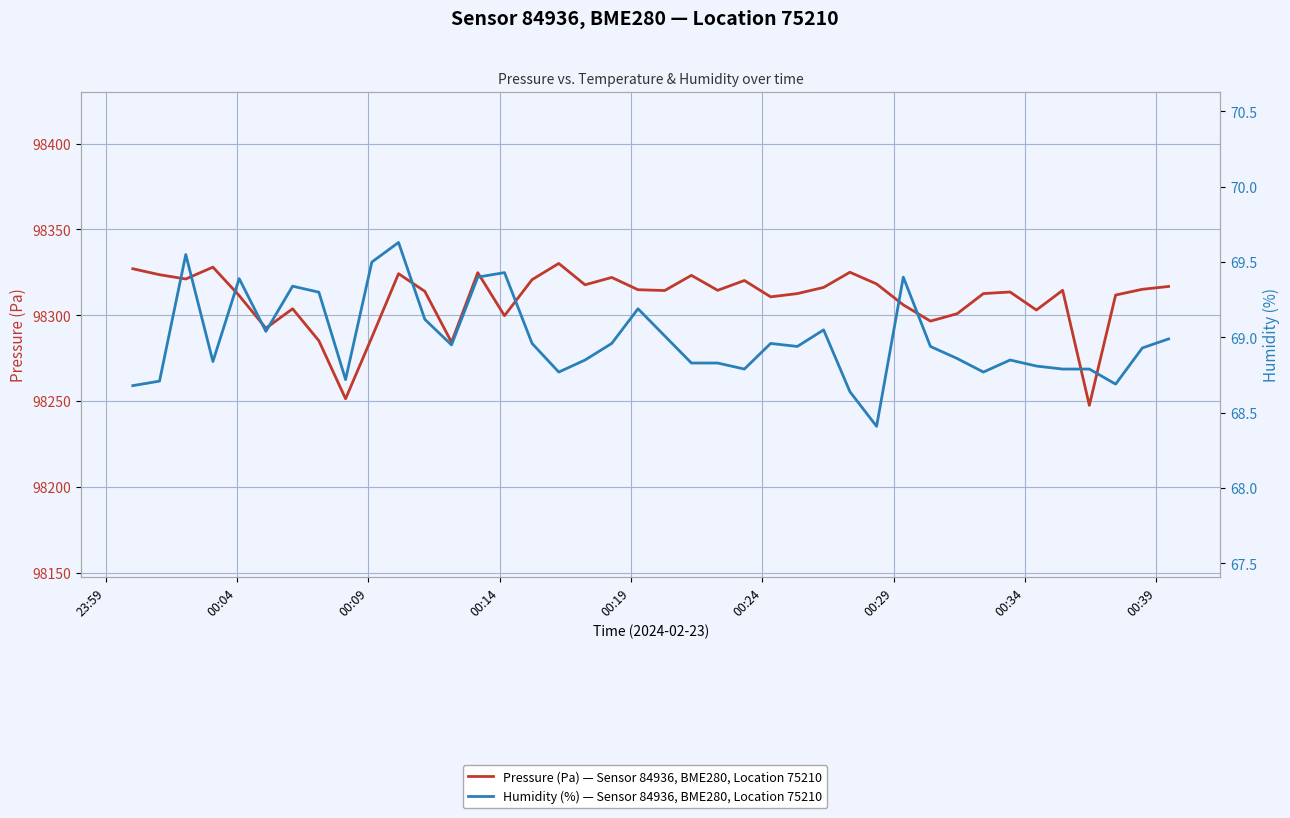

Which series has the largest total across all categories?

Pressure (Pa) — Sensor 84936, BME280, Location 75210